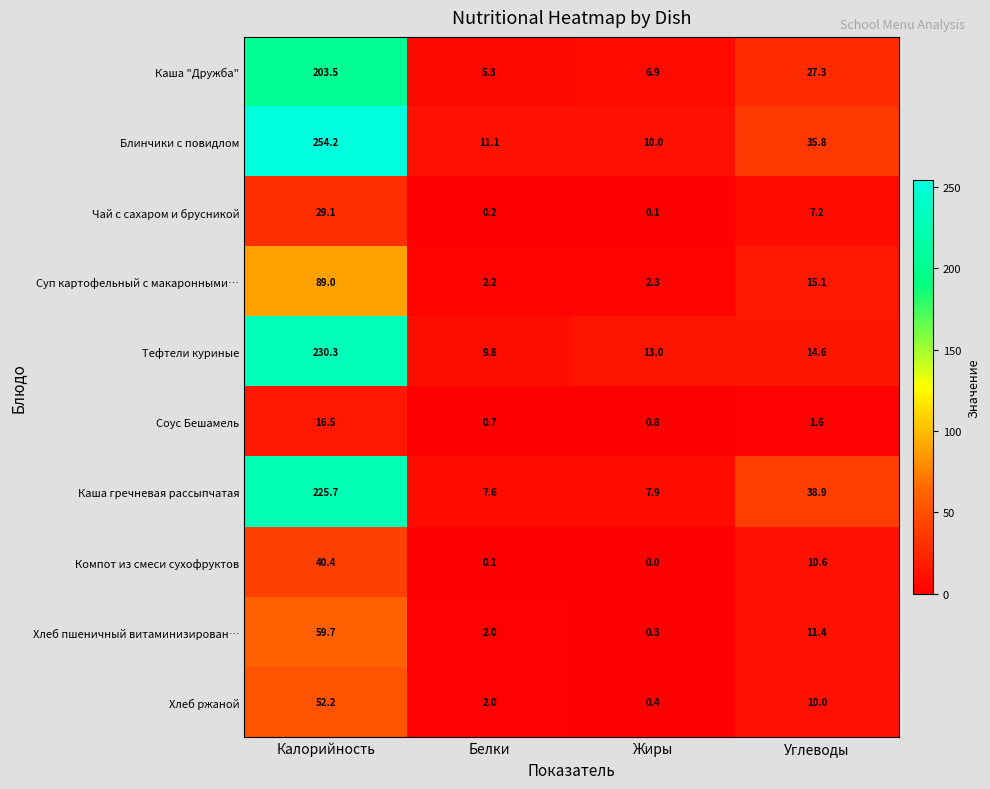

What is the difference between the Суп картофельный с макаронными… values at Калорийность and Углеводы?

73.9